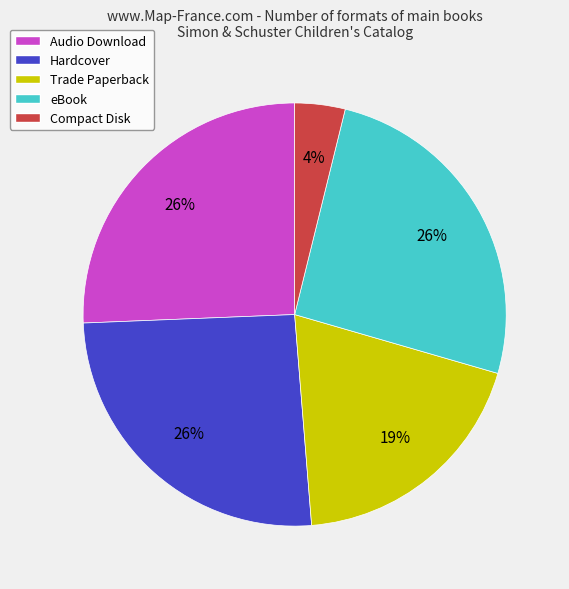

Do Trade Paperback and Hardcover together represent more than half of the pie?

No